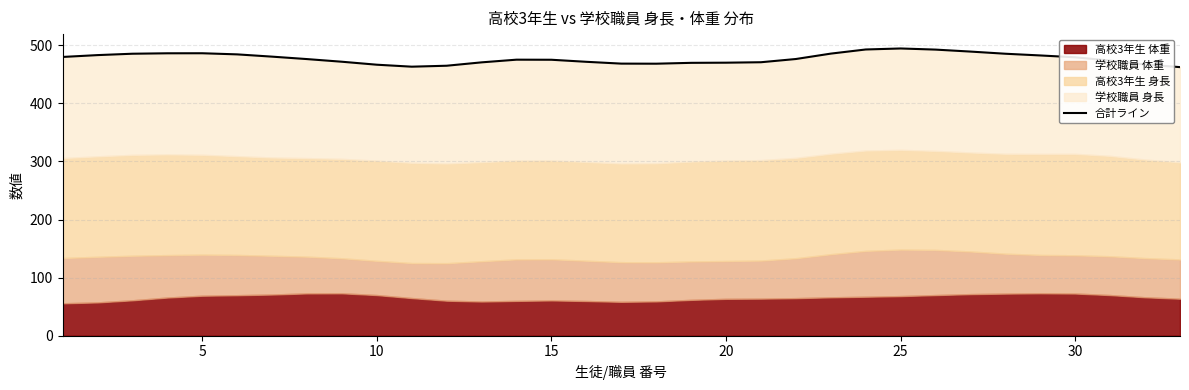

How many lines are shown in the chart?

1